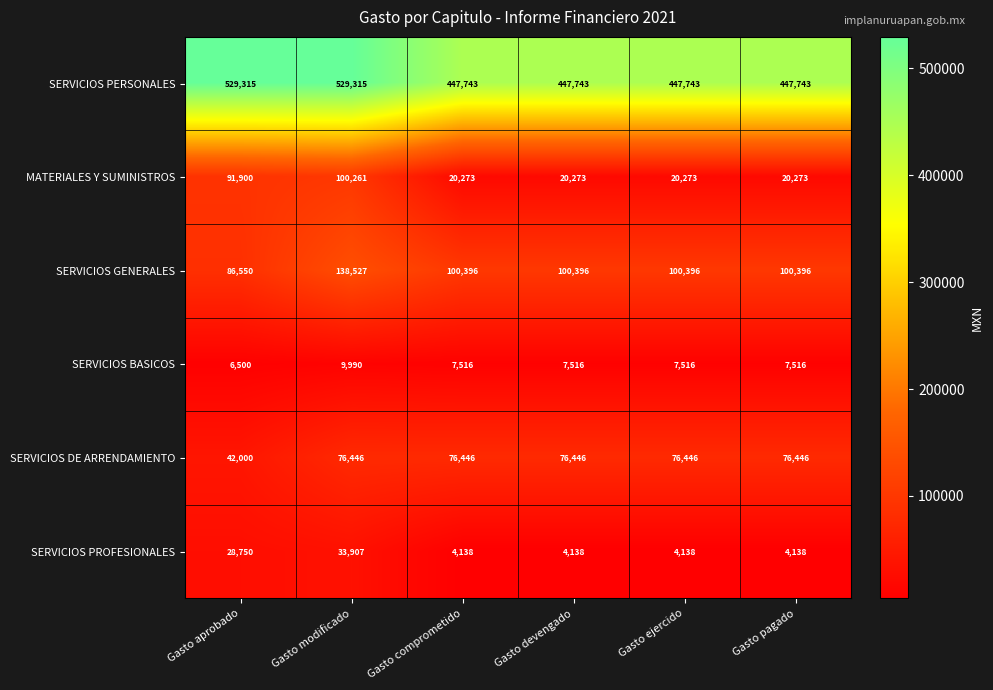

The value of SERVICIOS BASICOS at Gasto modificado is 2673. True or false?

False